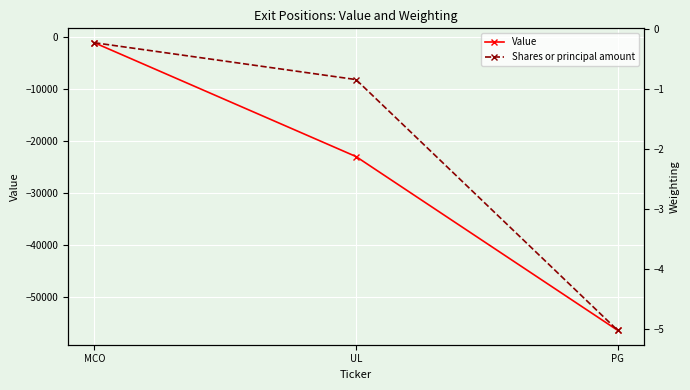

At which label is Value closest to -28825?

UL